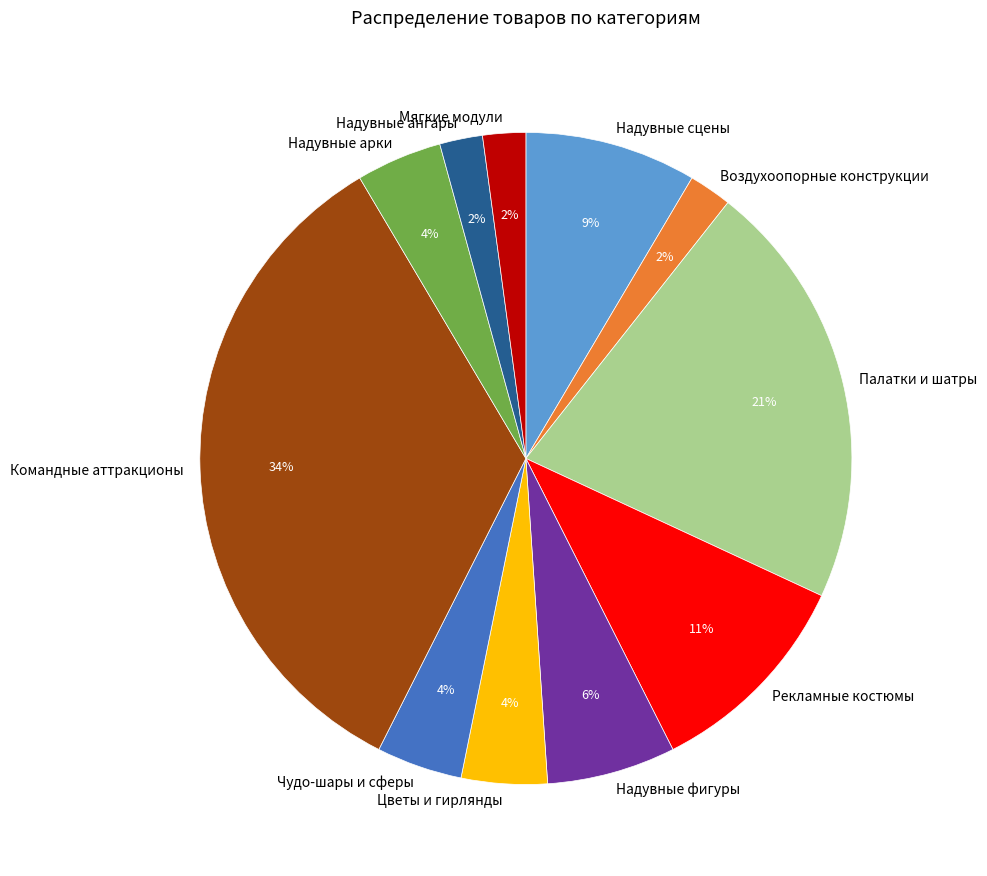

To the nearest percent, what portion does Надувные ангары represent?

2%